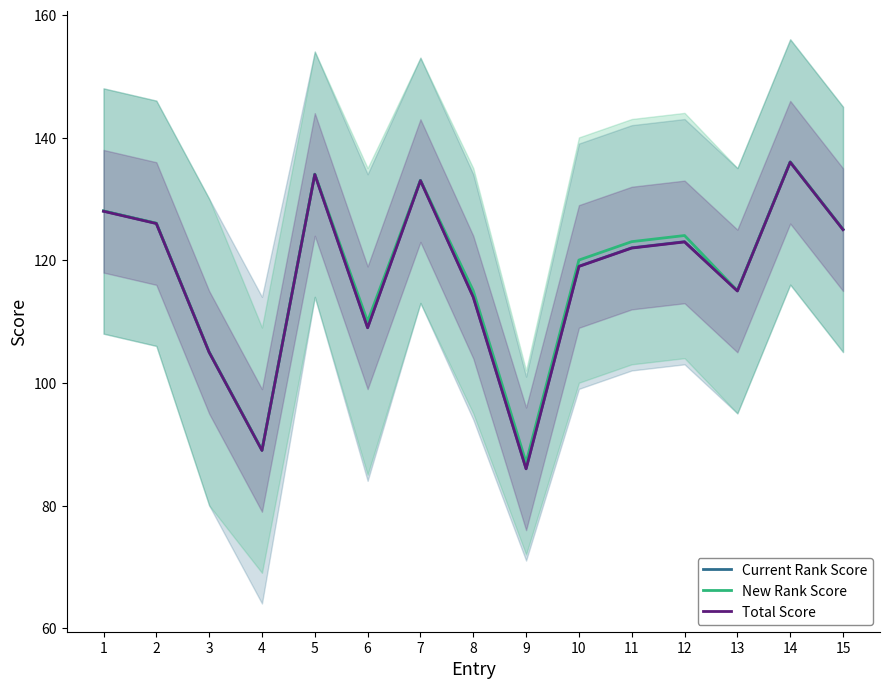

True or false: New Rank Score and Current Rank Score intersect in this chart.

False